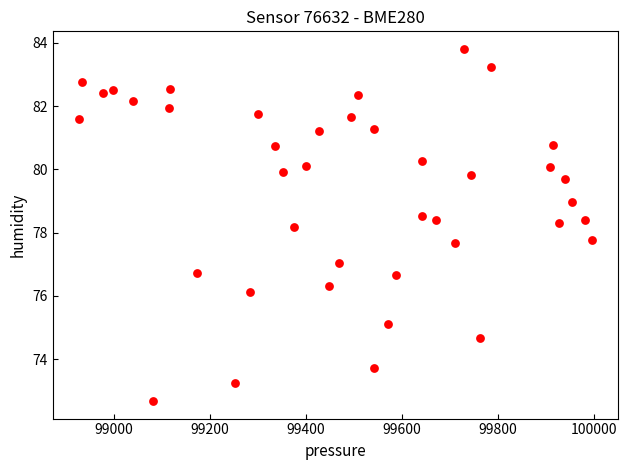

What is the range of Y values (max minus min)?

11.1